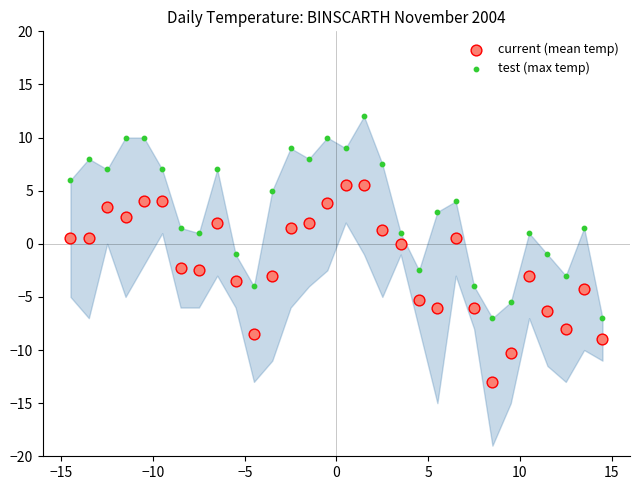

Which series reaches the minimum Y coordinate?

current (mean temp)